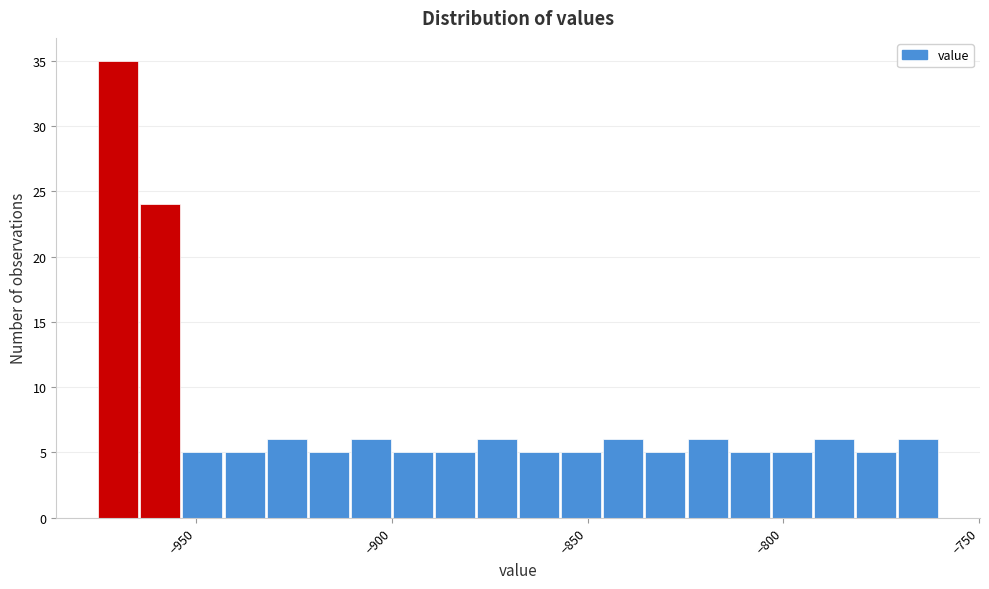

Around what value on the x-axis is the tallest bar? Give the approximate position of its centre, as read against the axis.

-970